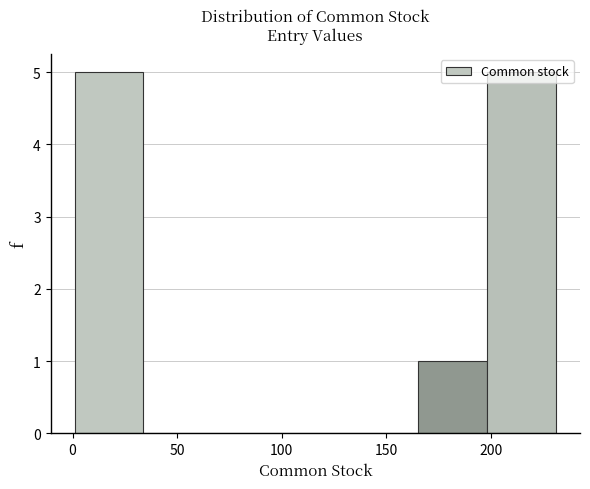

How tall is the bar that spans 200 to 230 on the x-axis? Neither the bar edges nor the heights are printed on the chart, so give them approximately, as read against the axes.

5